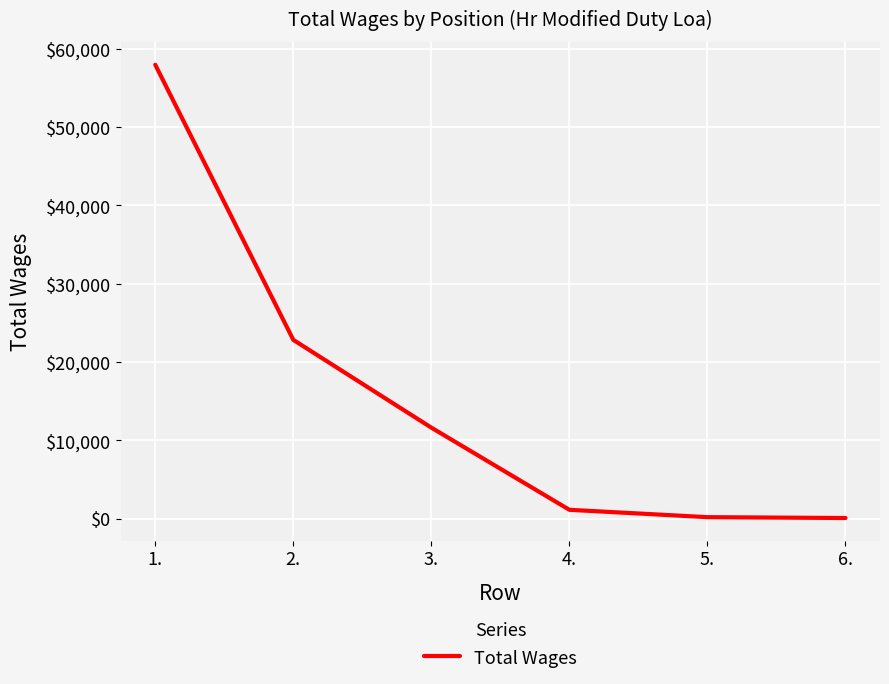

What position from the right is 3.?

4